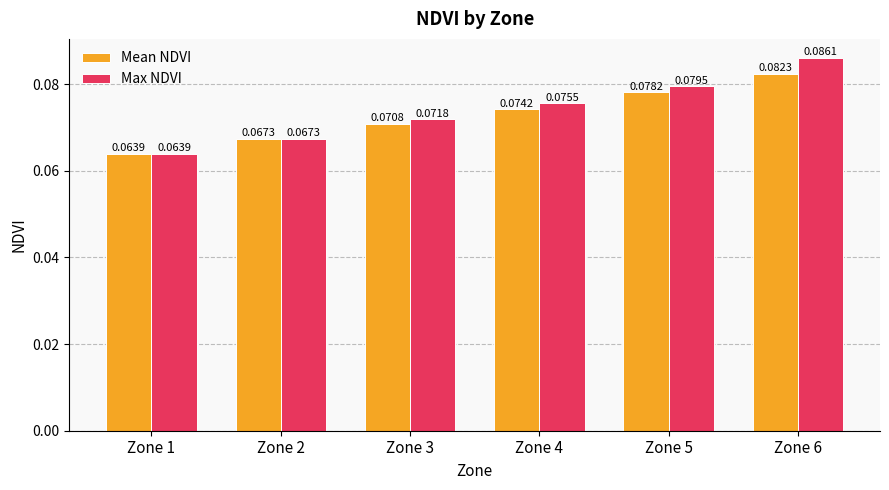

Are the bars horizontal?

No